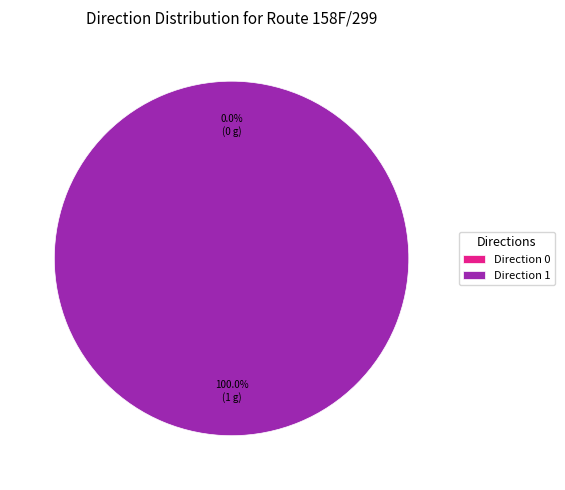

To the nearest percent, what is the difference between the 0 and 1 slice percentages?

100%